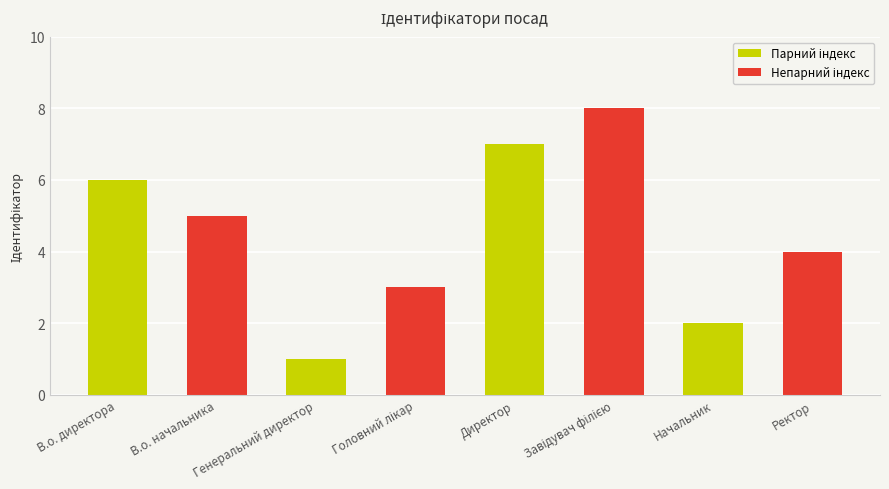

What is the change in value from В.о. директора to Директор?

+1